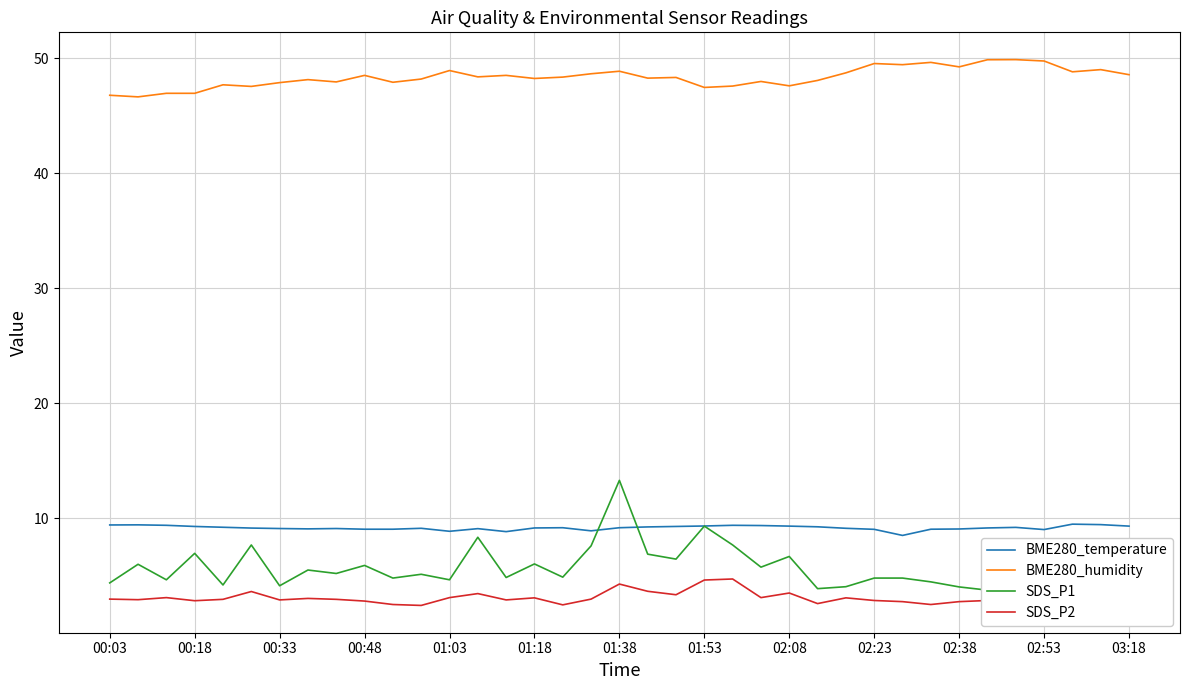

What are all the series names shown in the legend?

BME280_temperature, BME280_humidity, SDS_P1, SDS_P2